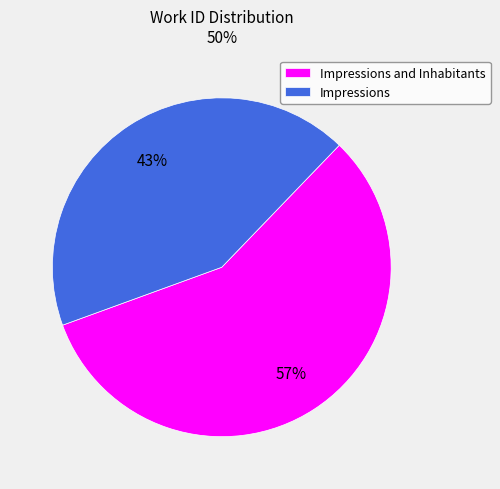

Which slice is the largest?

Impressions and Inhabitants